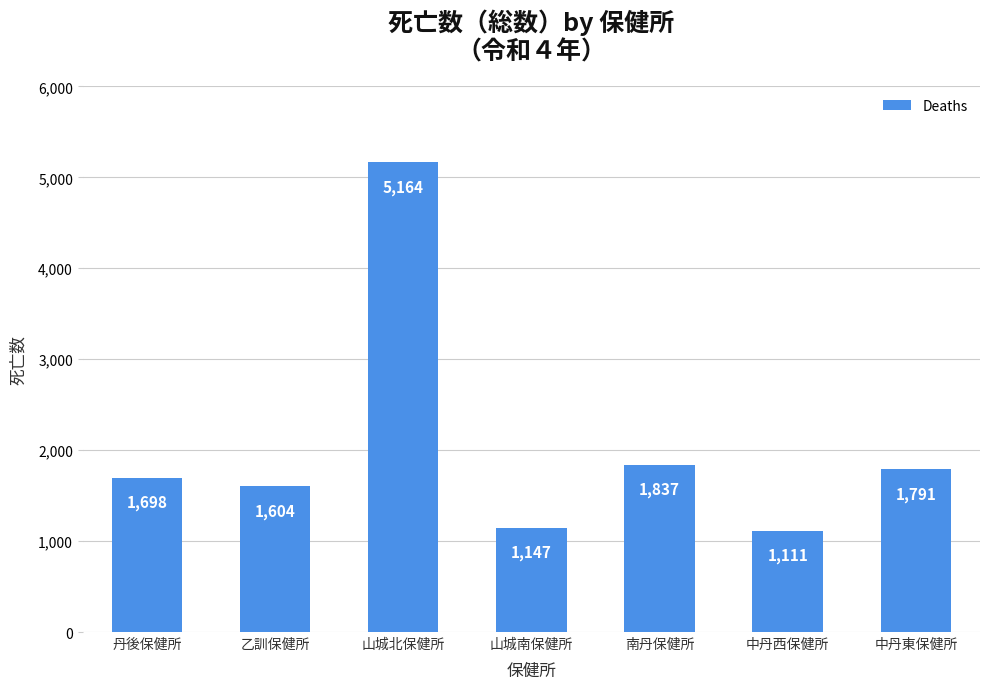

What is the label of the 3rd bar from the right?

南丹保健所